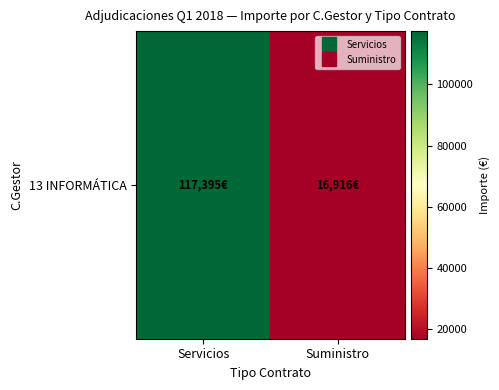

What value does the data have at Servicios?

117394.6